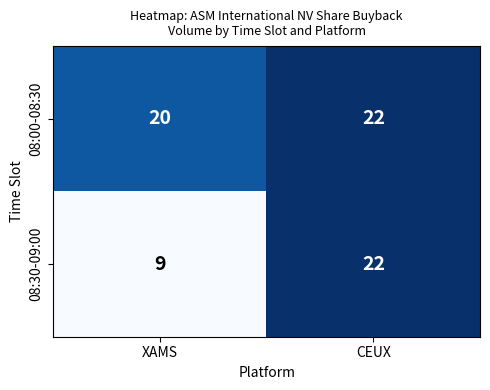

Is it true that 08:00-08:30 equals 7 at CEUX?

False